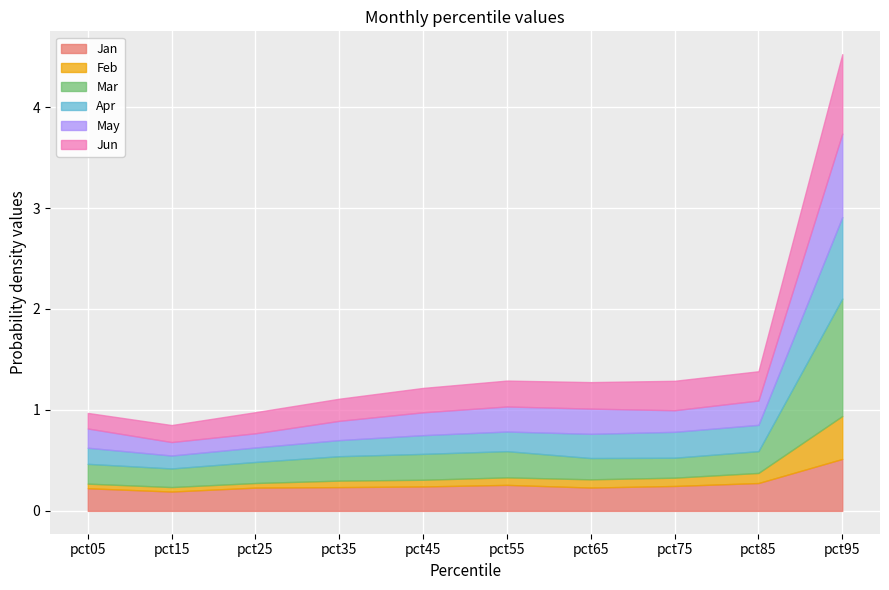

Read the Apr value at pct15.

0.1